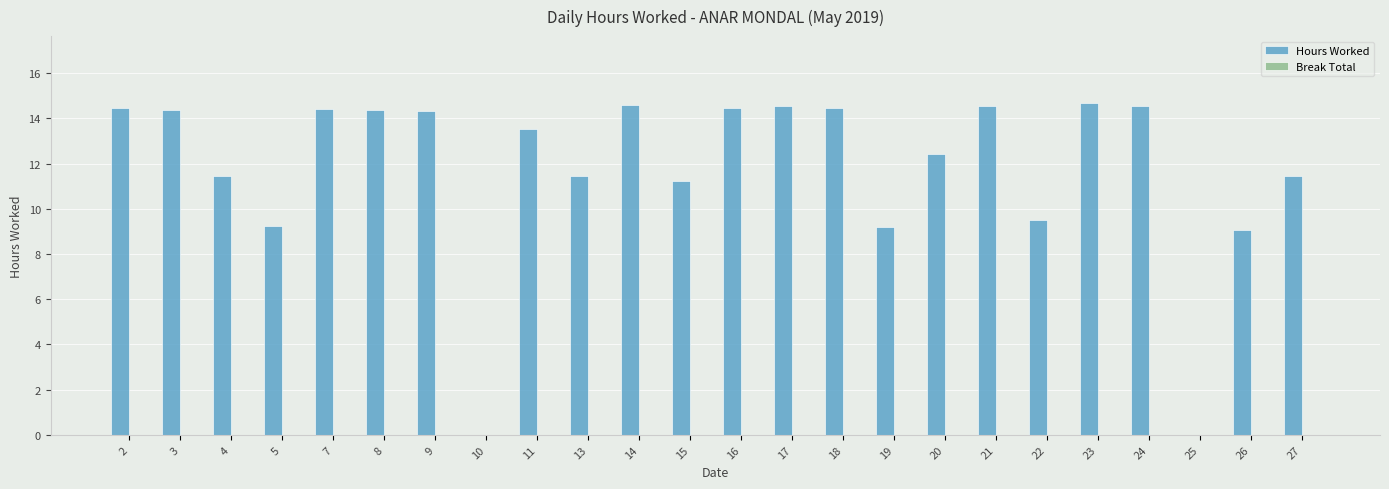

What is the change in value from 4 to 18?

+3.0